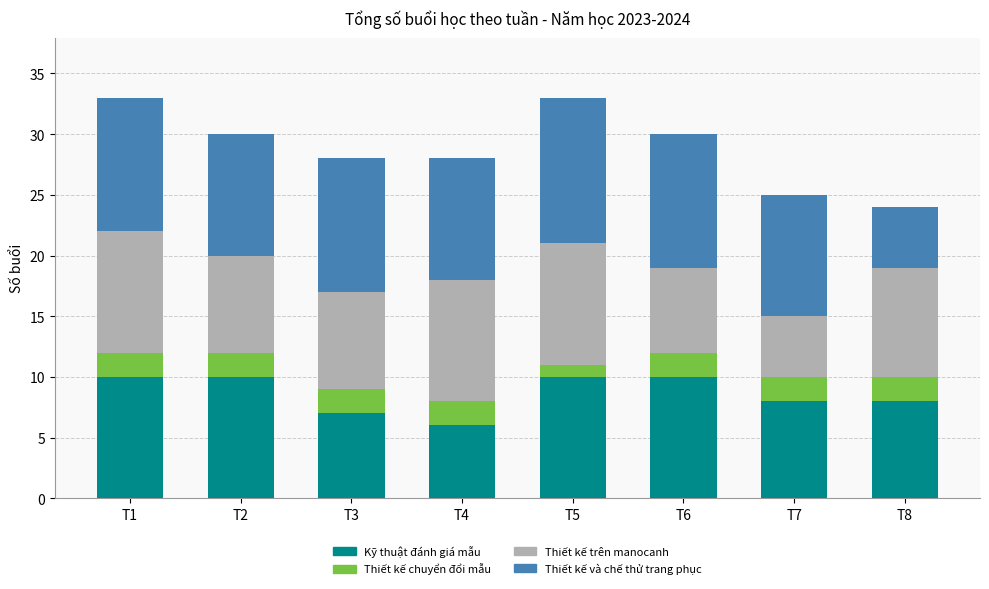

What is the difference between the maximum and minimum values in the Kỹ thuật đánh giá mẫu series?

4